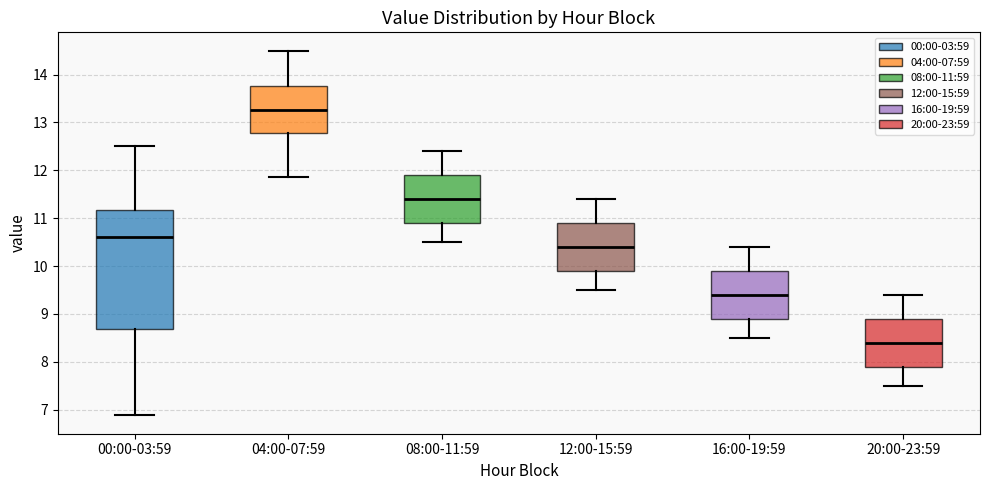

Which box has the highest median line?

04:00-07:59